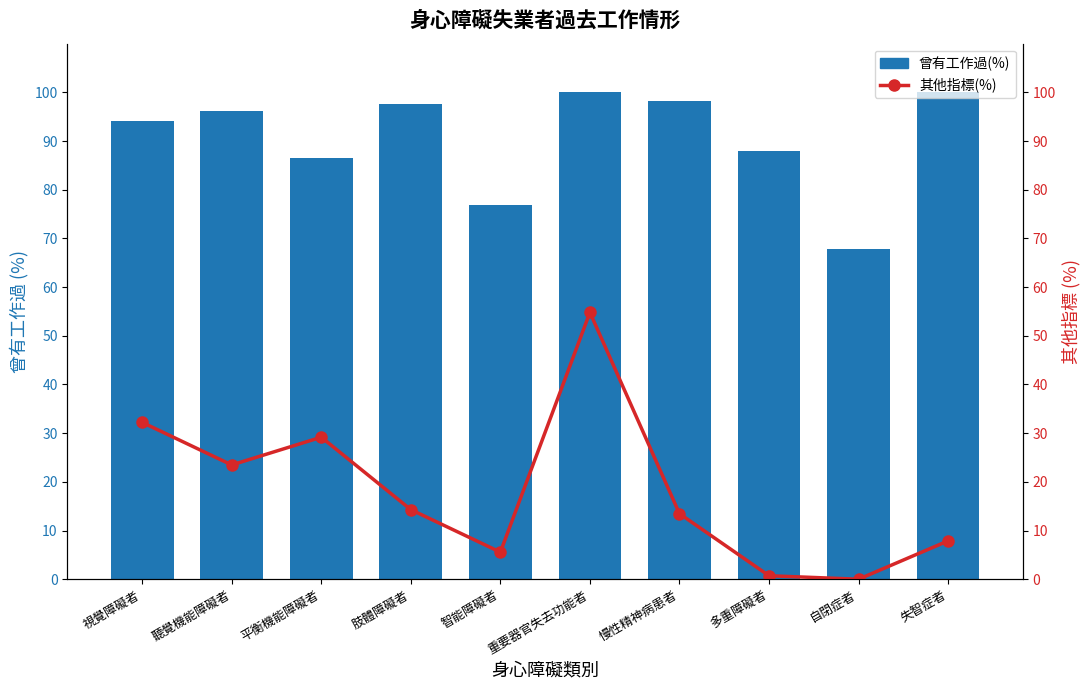

What is the label of the 7th bar from the left?

慢性精神病患者